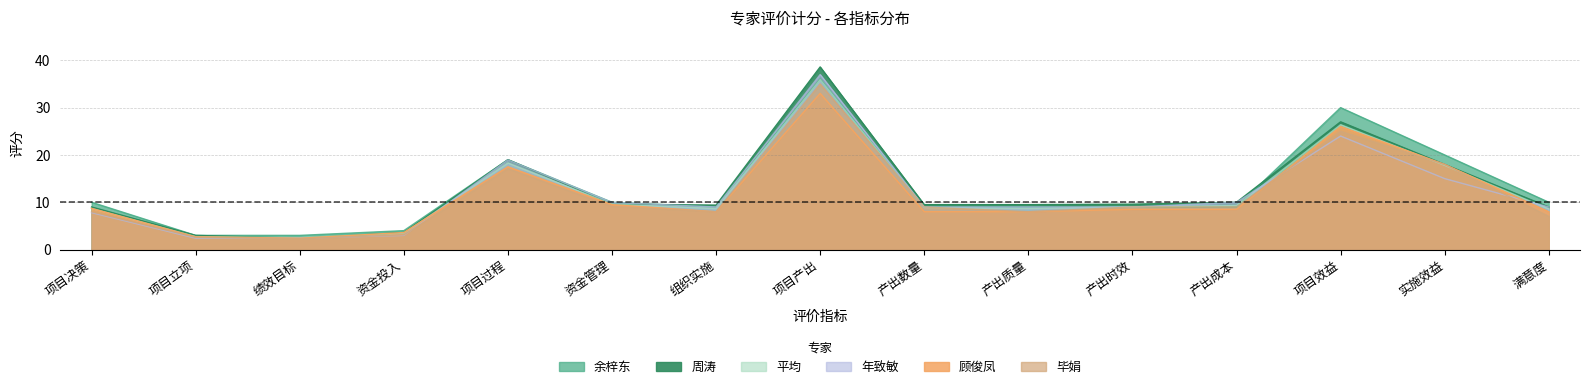

Reading left to right, list all the values displayed in this chart.

周涛: 项目决策=9.0	项目立项=3.0	绩效目标=2.4	资金投入=3.6	项目过程=19.0	资金管理=9.6	组织实施=9.4	项目产出=38.6	产出数量=9.5	产出质量=9.5	产出时效=9.6	产出成本=10.0	项目效益=27.0	实施效益=18.0	满意度=9.0
余梓东: 项目决策=10.0	项目立项=3.0	绩效目标=3.0	资金投入=4.0	项目过程=19.0	资金管理=10.0	组织实施=9.0	项目产出=36.0	产出数量=9.0	产出质量=9.0	产出时效=9.0	产出成本=9.0	项目效益=30.0	实施效益=20.0	满意度=10.0
平均: 项目决策=8.7	项目立项=2.7	绩效目标=2.5	资金投入=3.5	项目过程=18.3	资金管理=9.6	组织实施=8.7	项目产出=35.9	产出数量=8.9	产出质量=8.7	产出时效=9.0	产出成本=9.3	项目效益=26.4	实施效益=17.8	满意度=8.6
顾俊凤: 项目决策=8.7	项目立项=2.7	绩效目标=2.4	资金投入=3.6	项目过程=17.5	资金管理=9.5	组织实施=8.0	项目产出=33.0	产出数量=8.0	产出质量=8.0	产出时效=8.5	产出成本=8.5	项目效益=26.0	实施效益=18.0	满意度=8.0
毕娟: 项目决策=8.0	项目立项=2.6	绩效目标=2.3	资金投入=3.1	项目过程=17.1	资金管理=9.1	组织实施=8.0	项目产出=35.0	产出数量=9.0	产出质量=8.0	产出时效=9.0	产出成本=9.0	项目效益=25.0	实施效益=18.0	满意度=7.0
年致敏: 项目决策=7.8	项目立项=2.4	绩效目标=2.4	资金投入=3.0	项目过程=18.9	资金管理=9.9	组织实施=9.0	项目产出=37.0	产出数量=9.0	产出质量=9.0	产出时效=9.0	产出成本=10.0	项目效益=24.0	实施效益=15.0	满意度=9.0